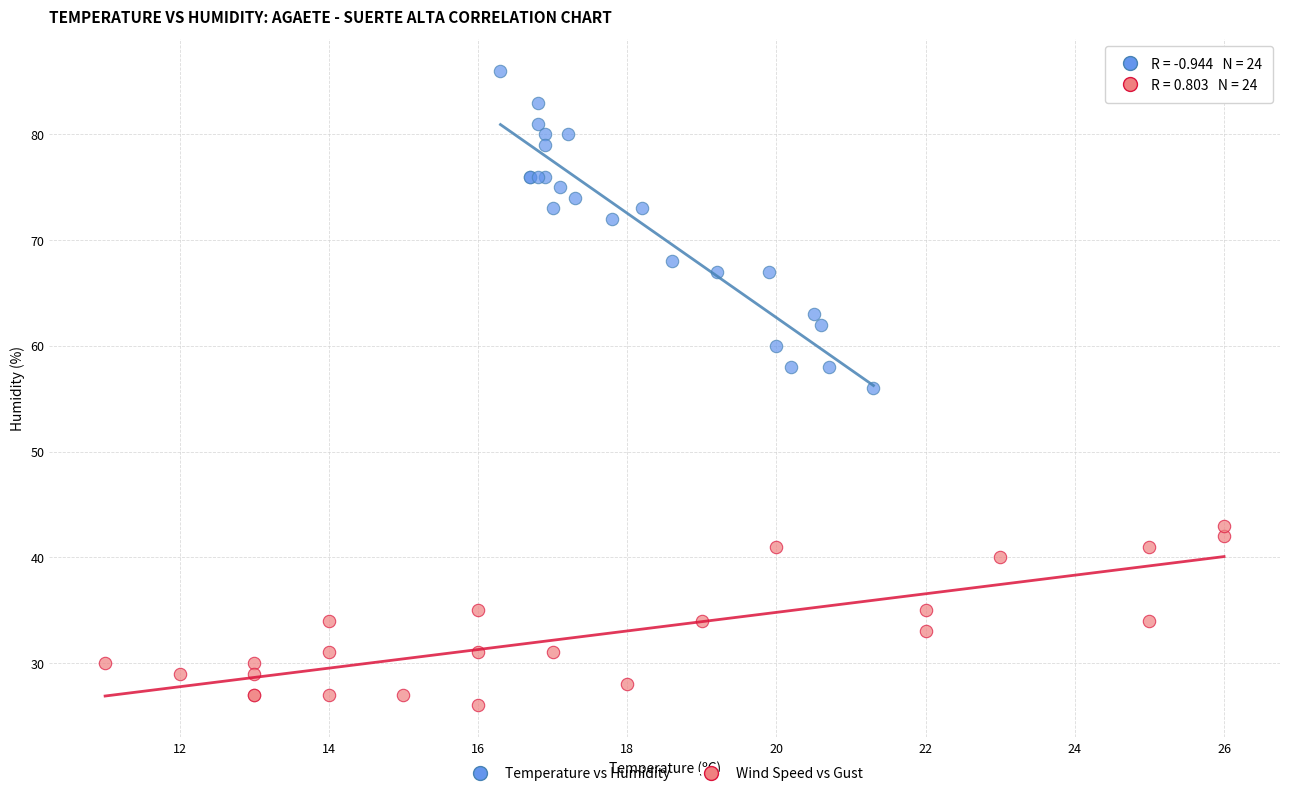

Which series has the largest Y range (max minus min)?

Temperature vs Humidity